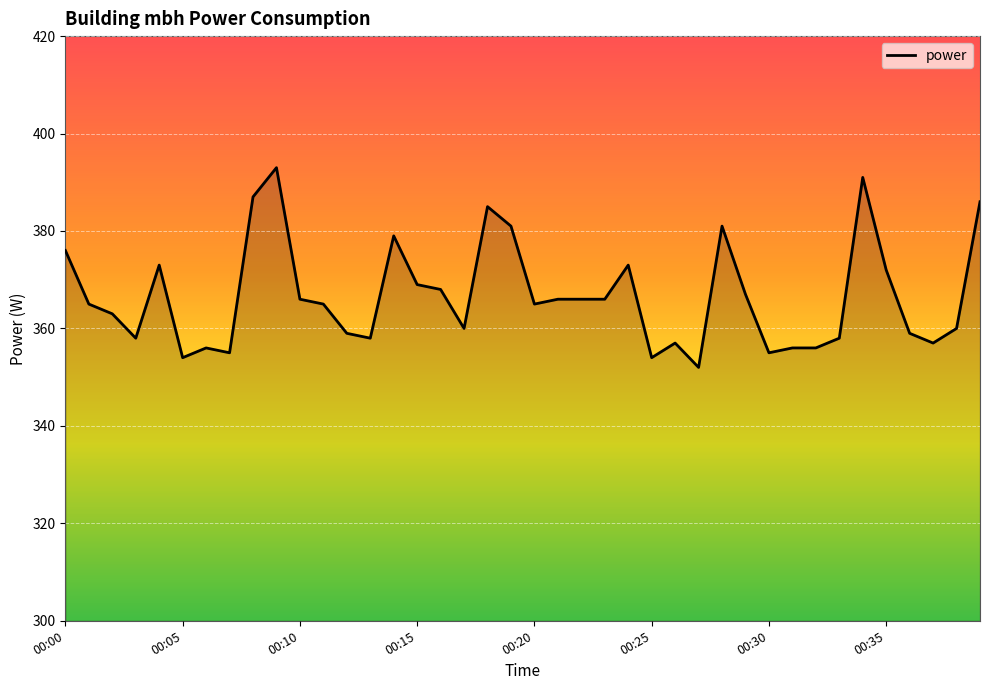

What is the minimum value shown in the chart?

352